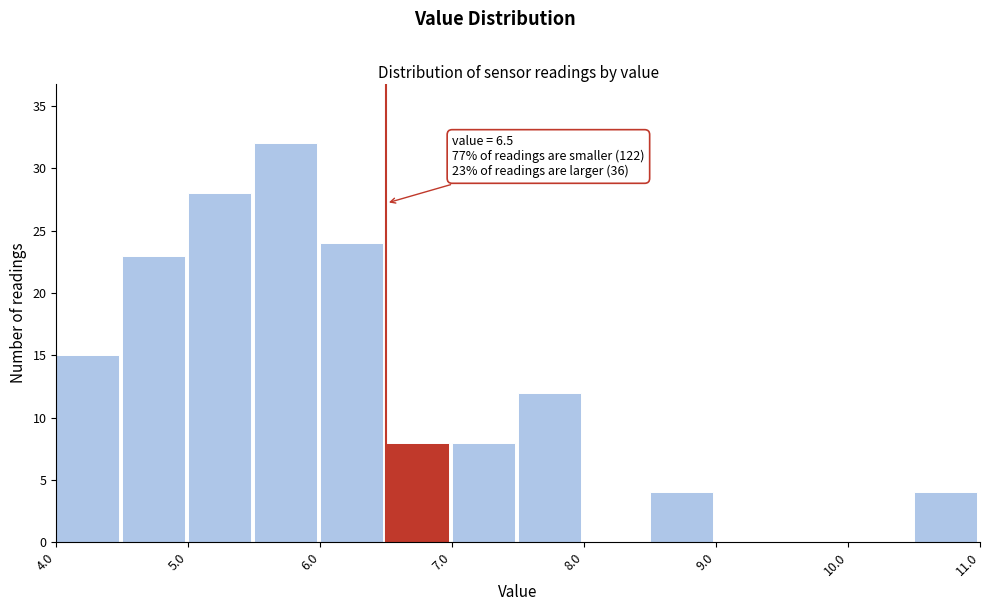

Which range on the x-axis has the tallest bar?

5.5 to 6.0